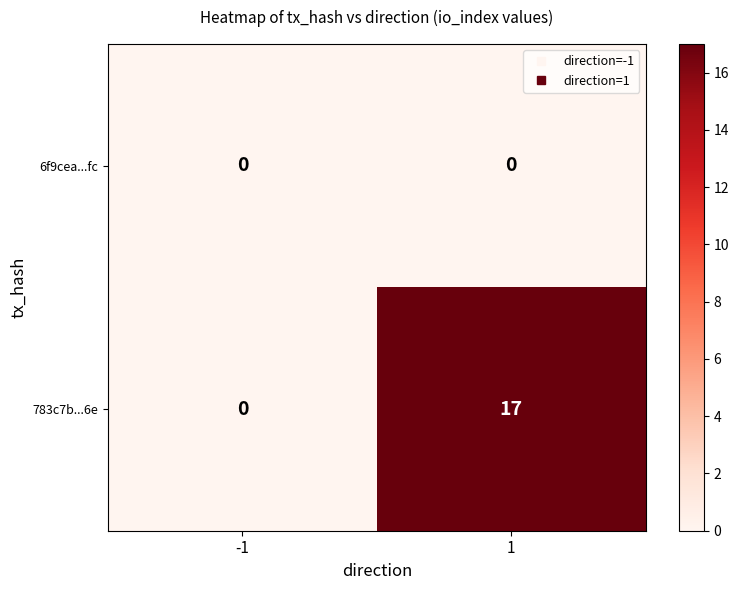

What is the difference between the maximum and minimum values in the 783c7b...6e series?

17